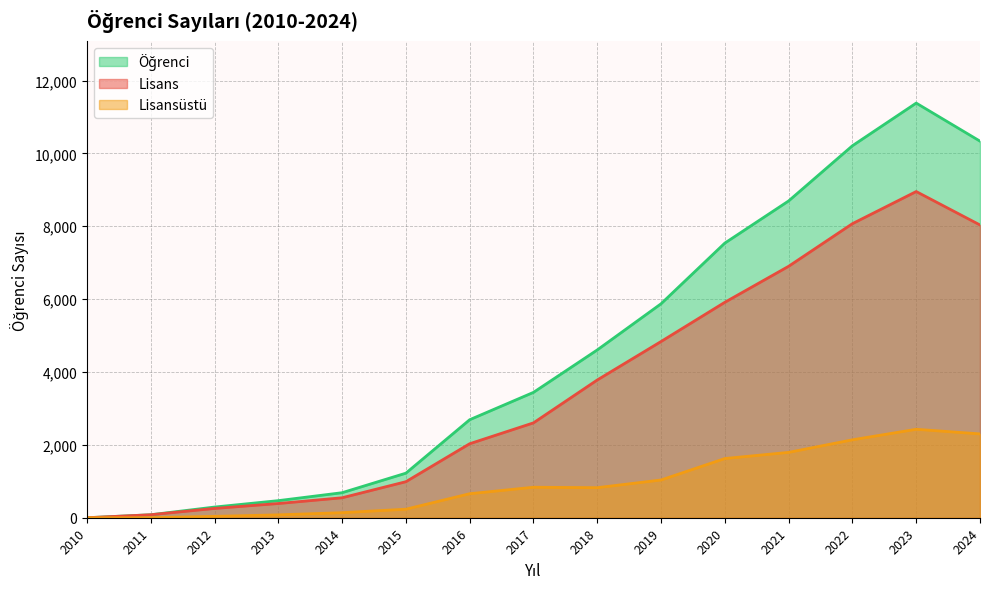

Is it true that Lisans equals 6902 at 2021?

True